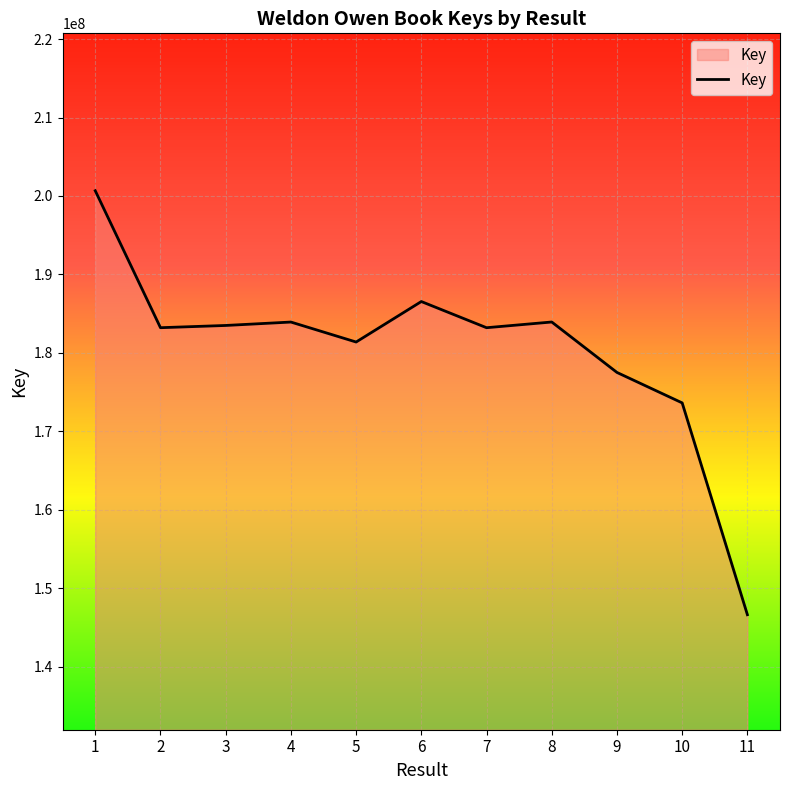

Is it true that the value at 3 is 328834040?

False